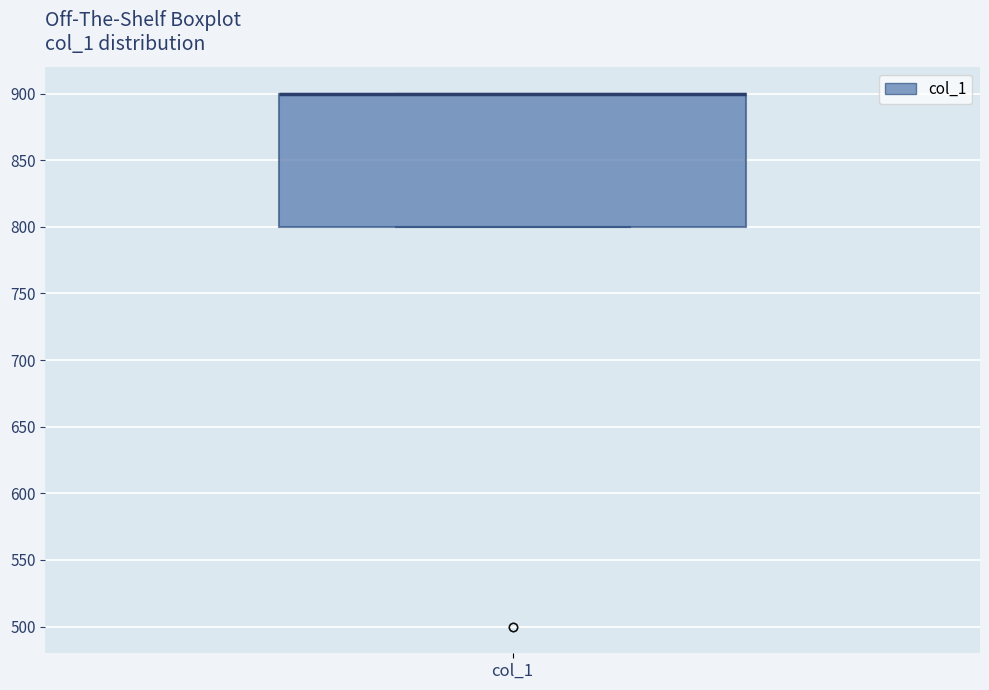

Read this box plot against the y-axis: the position of the median line, the range covered by the box, and the ends of both whiskers. The values are not printed on the chart, so give them approximately, as read against the axis.

median 900 (drawn on the box's upper edge), box 800 to 900, whiskers 800 to 900